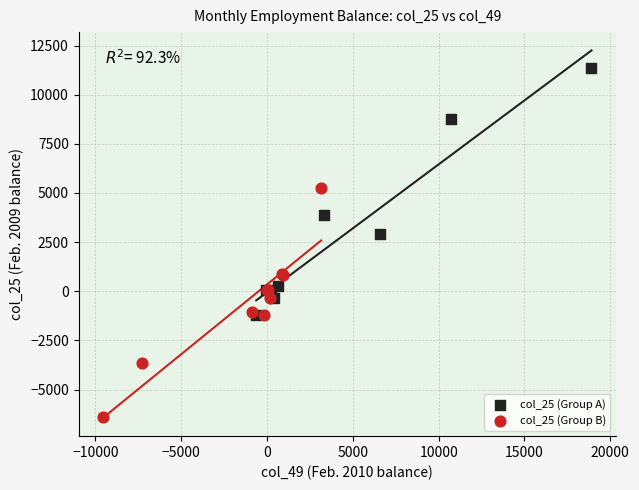

What are all the series names shown in the legend?

col_25 (Group A), col_25 (Group B)